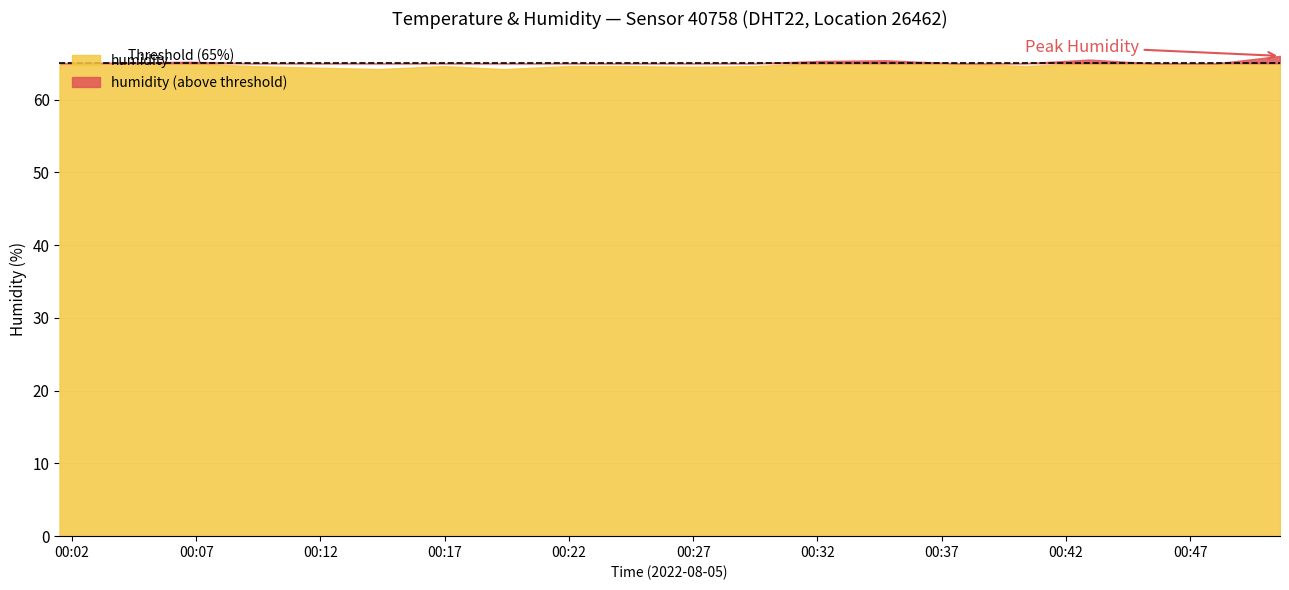

Which series has the largest range (max minus min)?

humidity